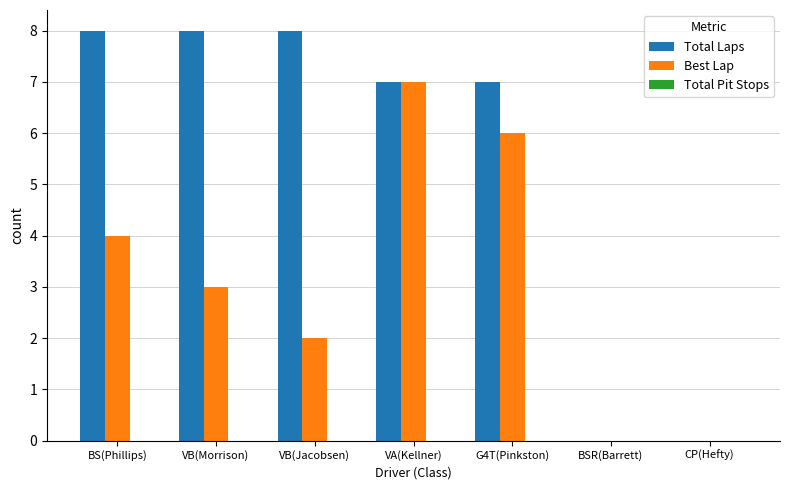

What is the sum of all Best Lap values?

22